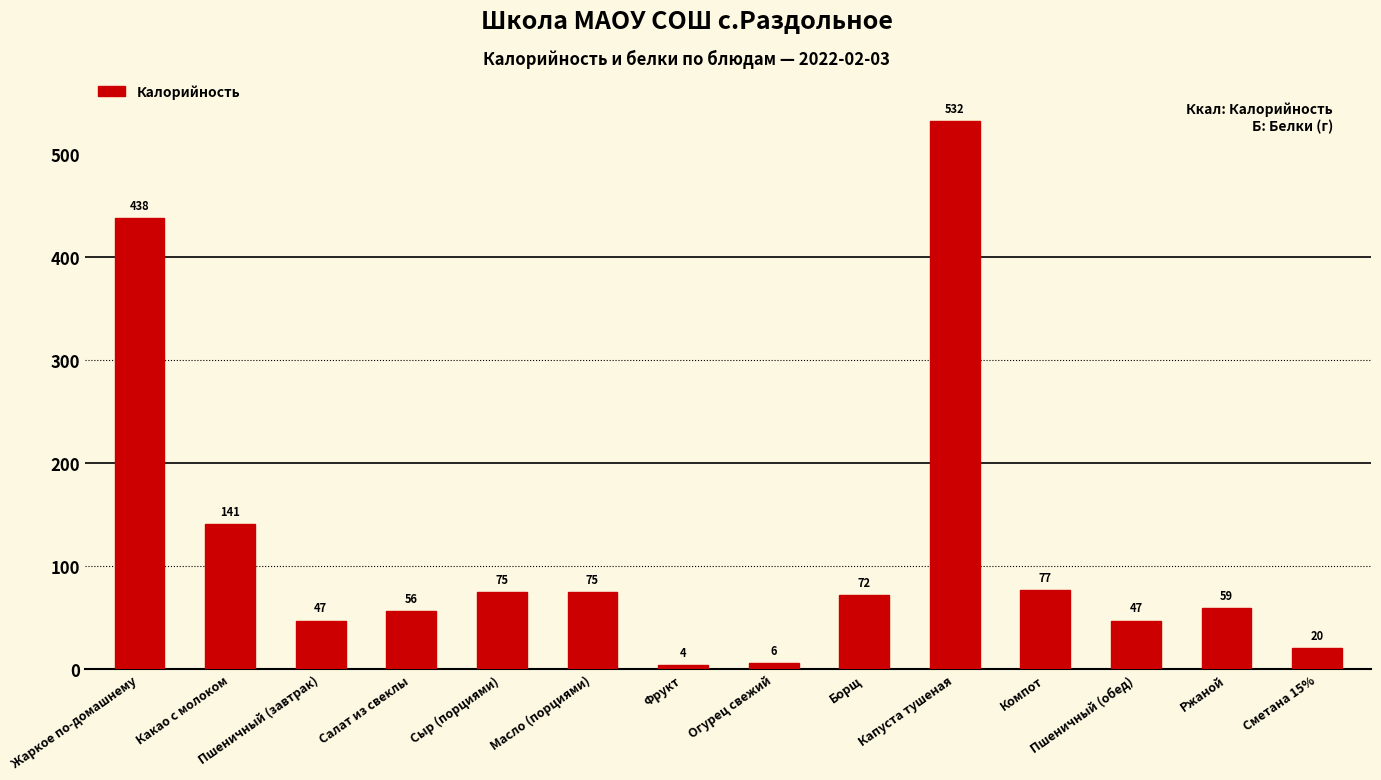

What is the change in value from Салат из свеклы to Компот?

+21